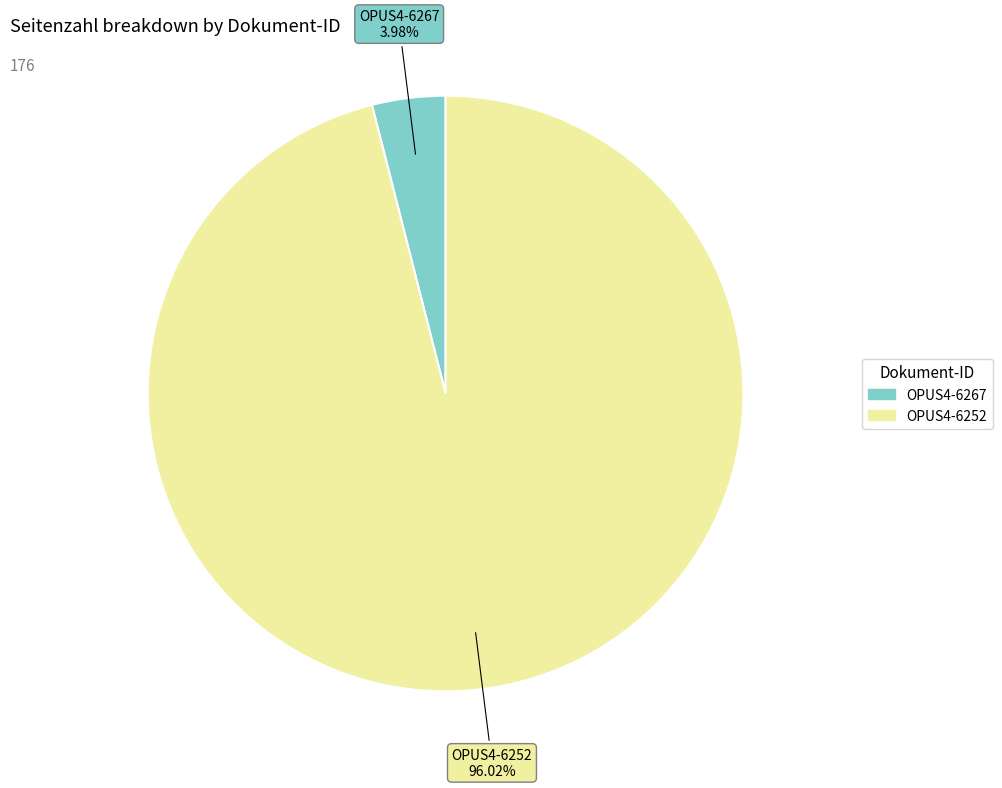

What percentage is NOT represented by OPUS4-6267?

96.0%